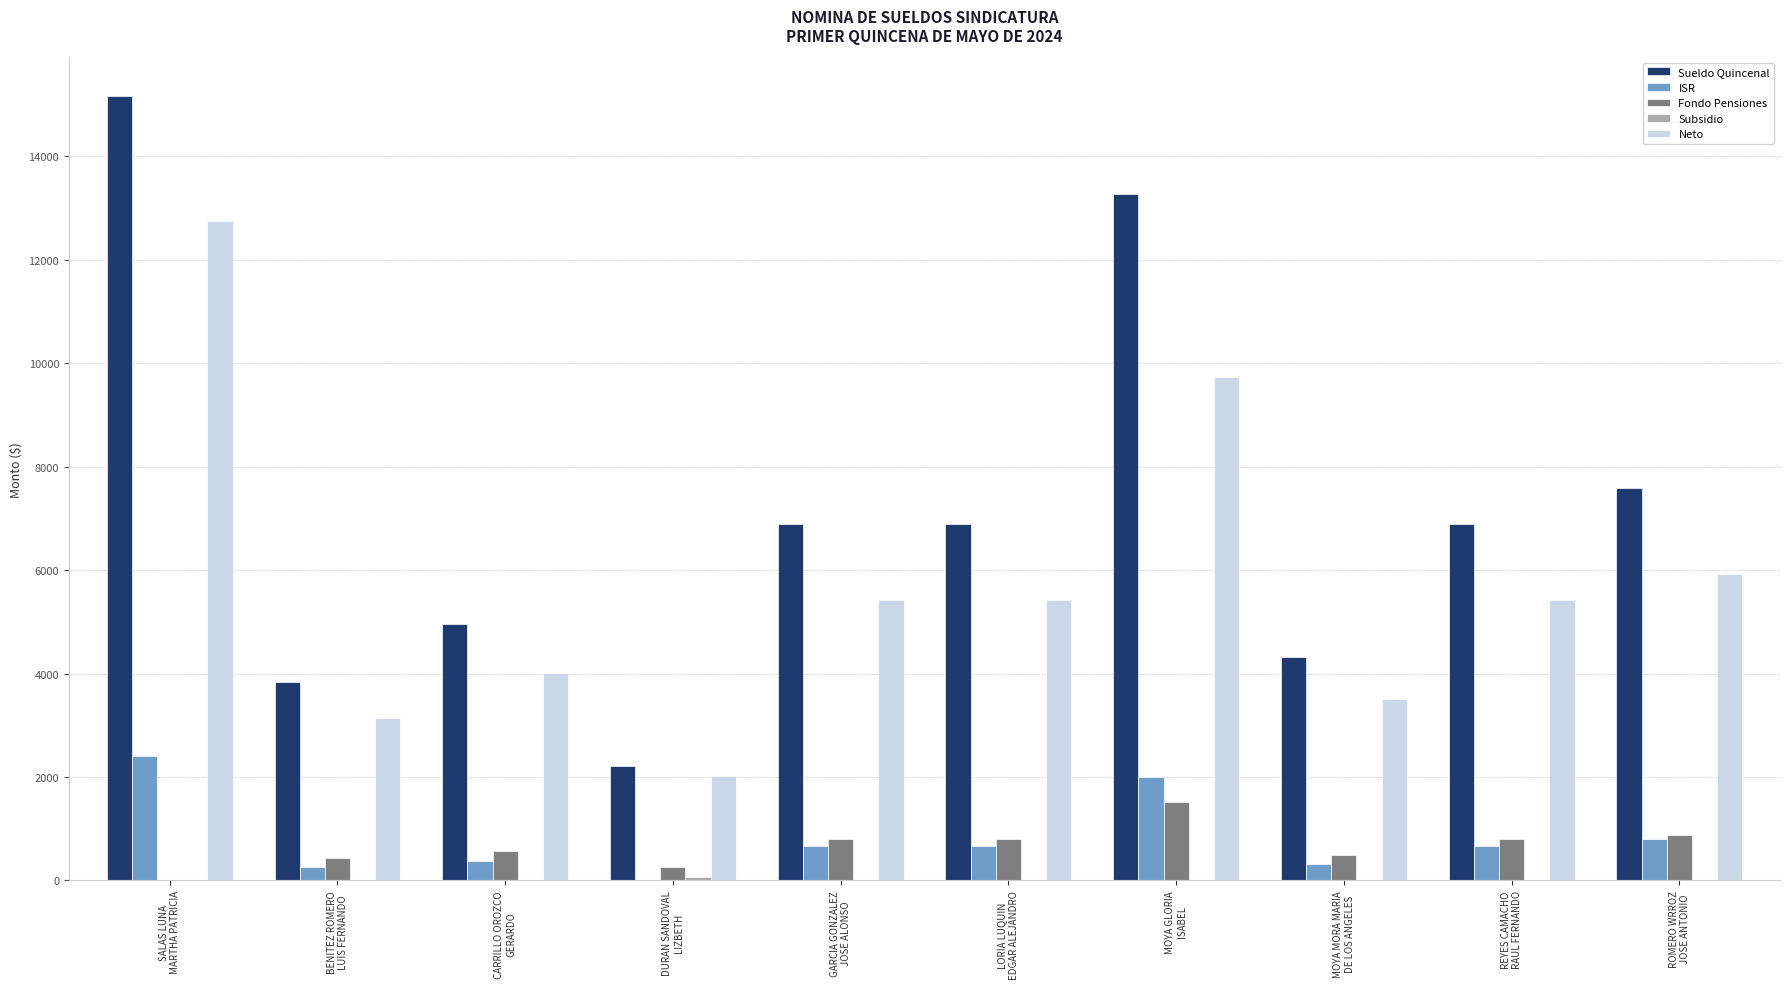

How many data points in ISR are above 665?

6